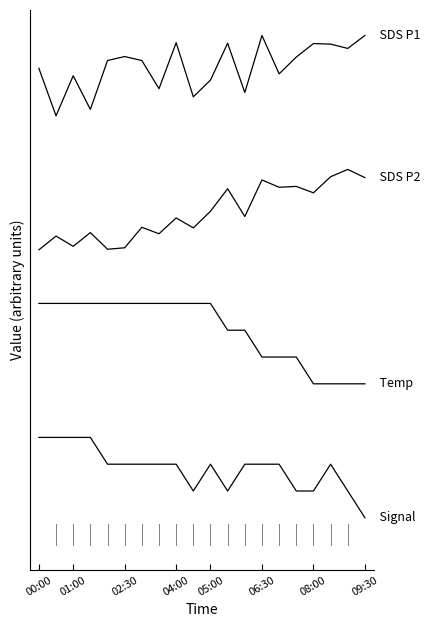

Does the chart display data point markers on the line(s)?

No